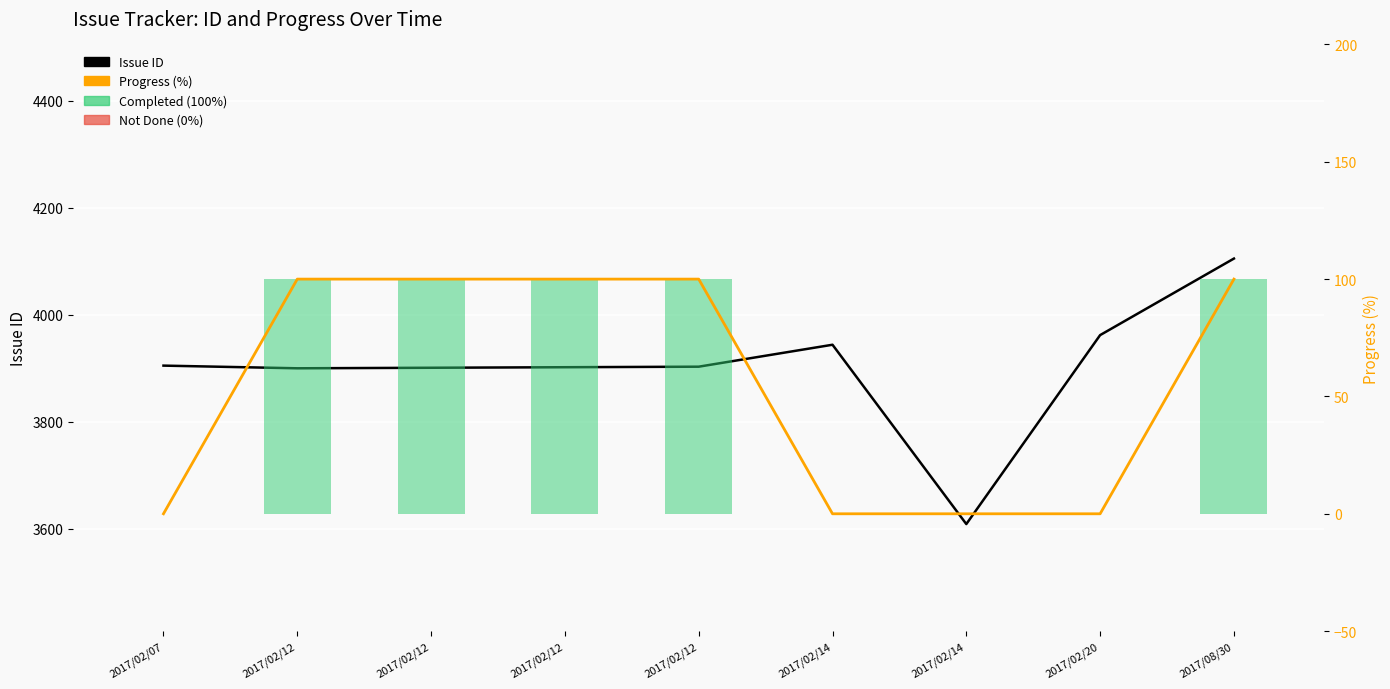

Reading left to right, what are all the values shown in this chart?

Issue ID: 3905	3900	3901	3902	3903	3944	3609	3962	4105
Progress (line): 0	100	100	100	100	0	0	0	100
Progress (%): 0	100	100	100	100	0	0	0	100